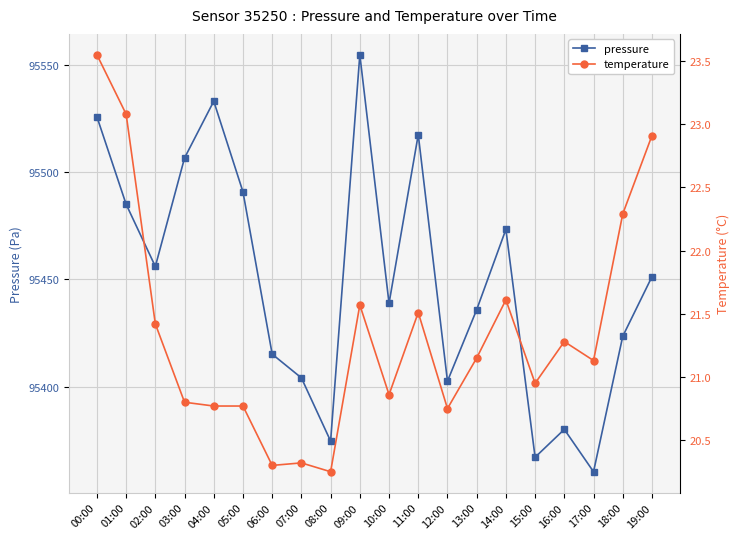

Where does the temperature series first go above 21?

00:00